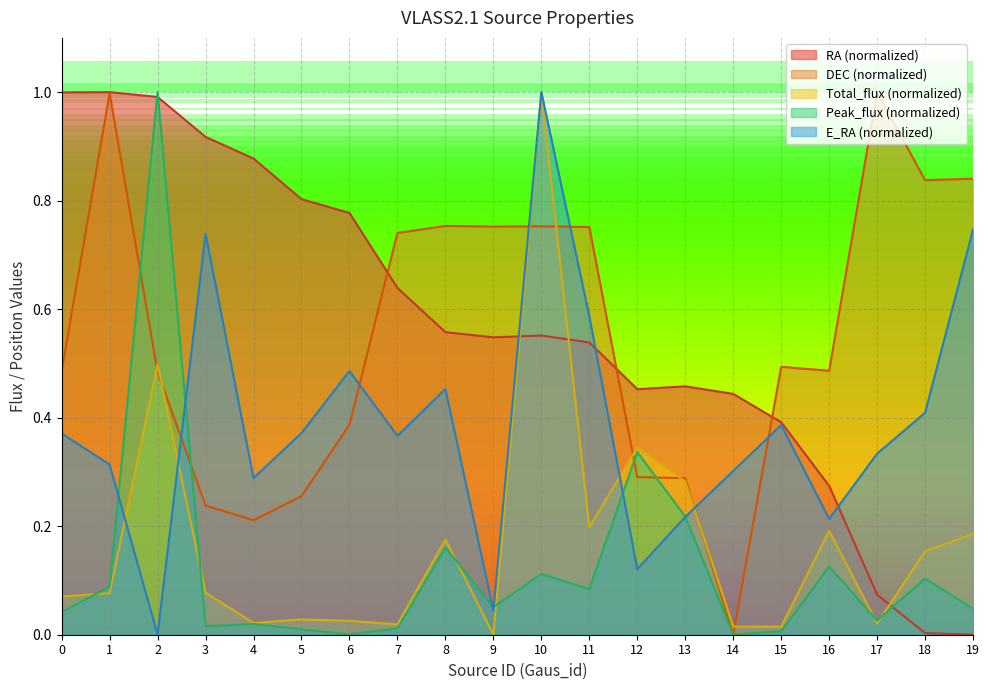

What is the difference between the DEC values at 11 and 5?

0.5